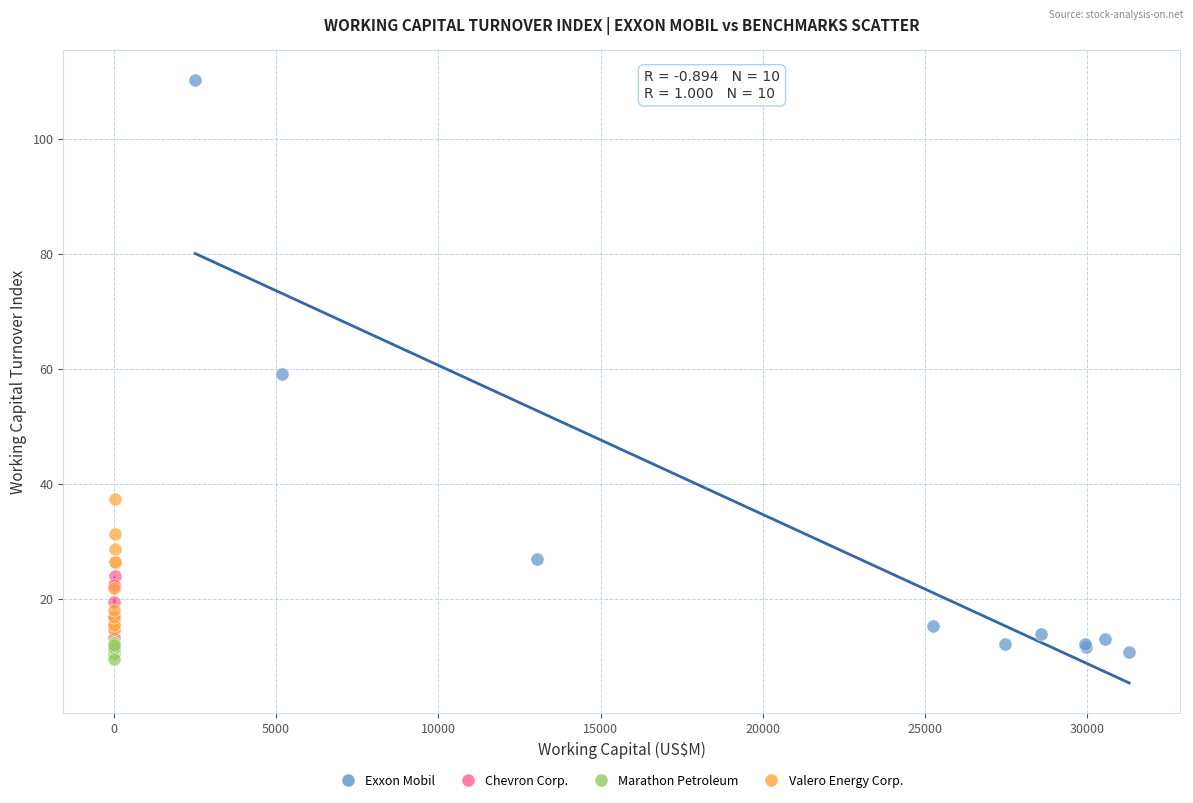

Which series reaches the maximum Y coordinate?

Exxon Mobil